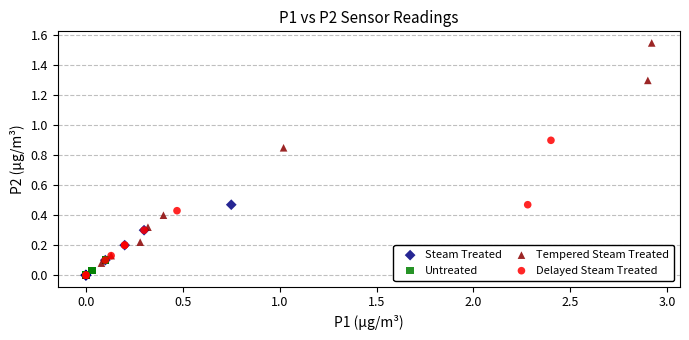

Which series reaches the maximum Y coordinate?

Tempered Steam Treated